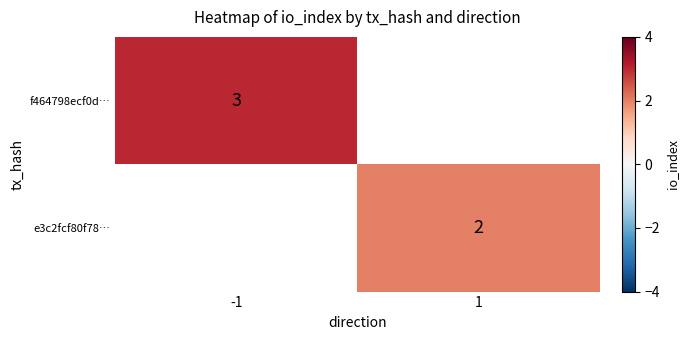

At how many categories does at least one series exceed 2?

1